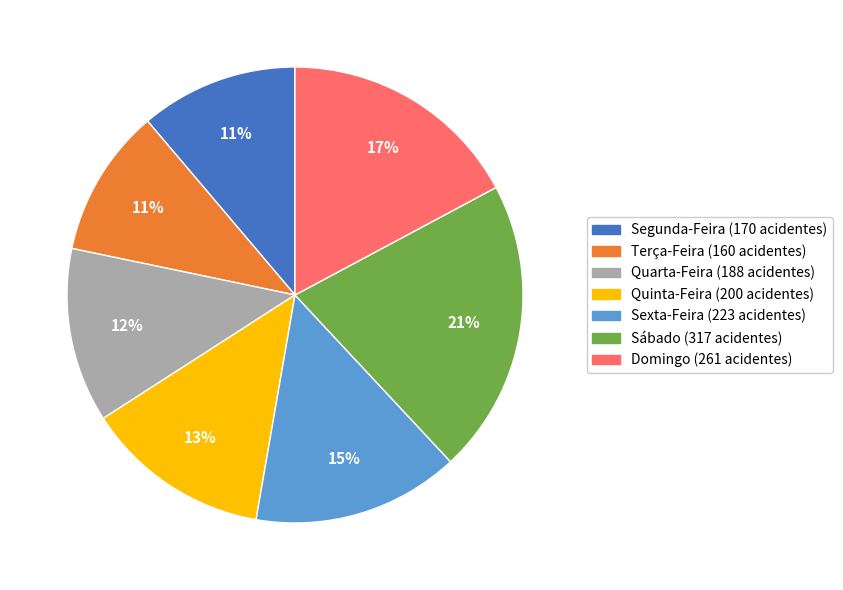

How many slices are in this pie chart?

7